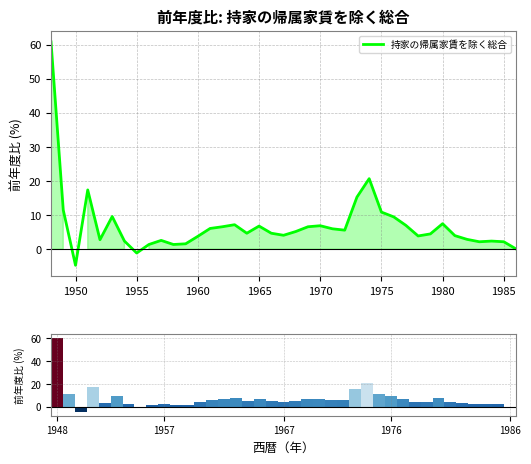

What is the sum of all 前年度比 bar values?

273.1